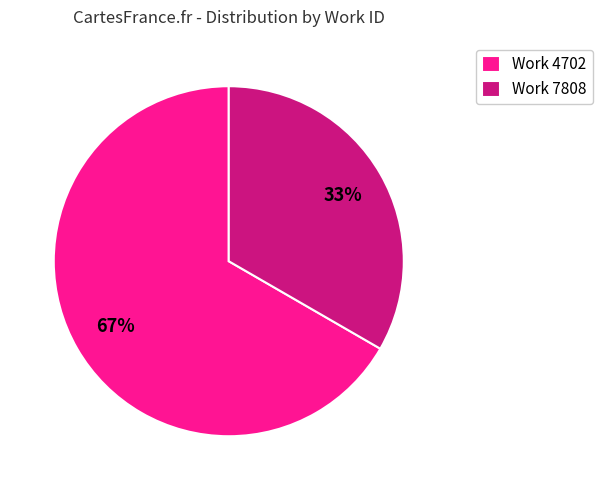

Which slice is the smallest?

Work 7808